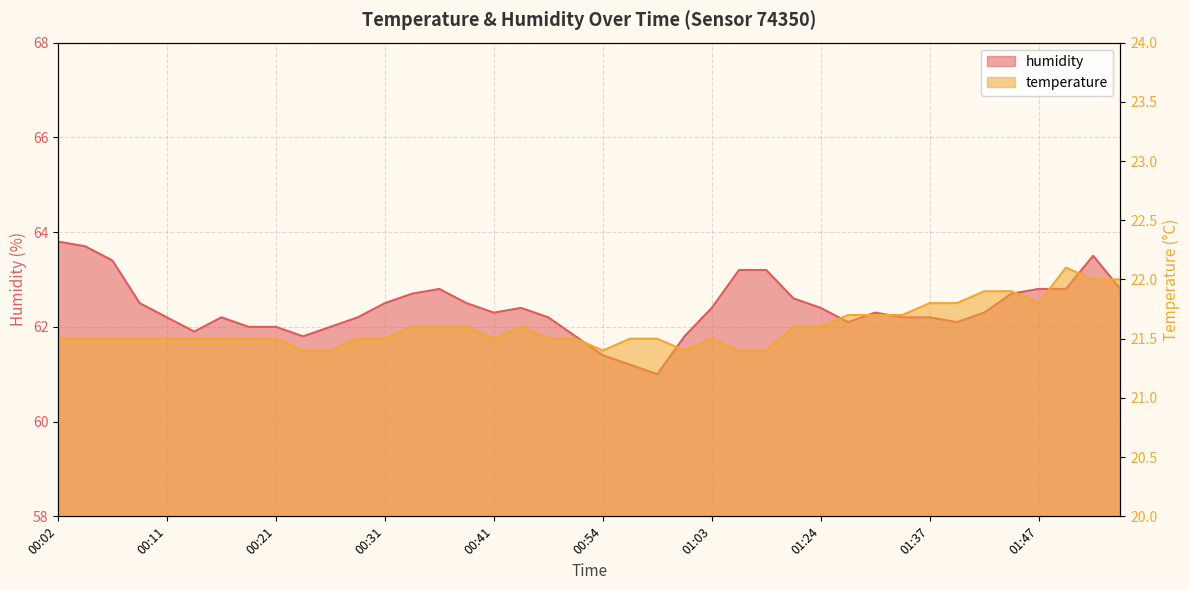

What is the lowest value of the temperature series?

21.4